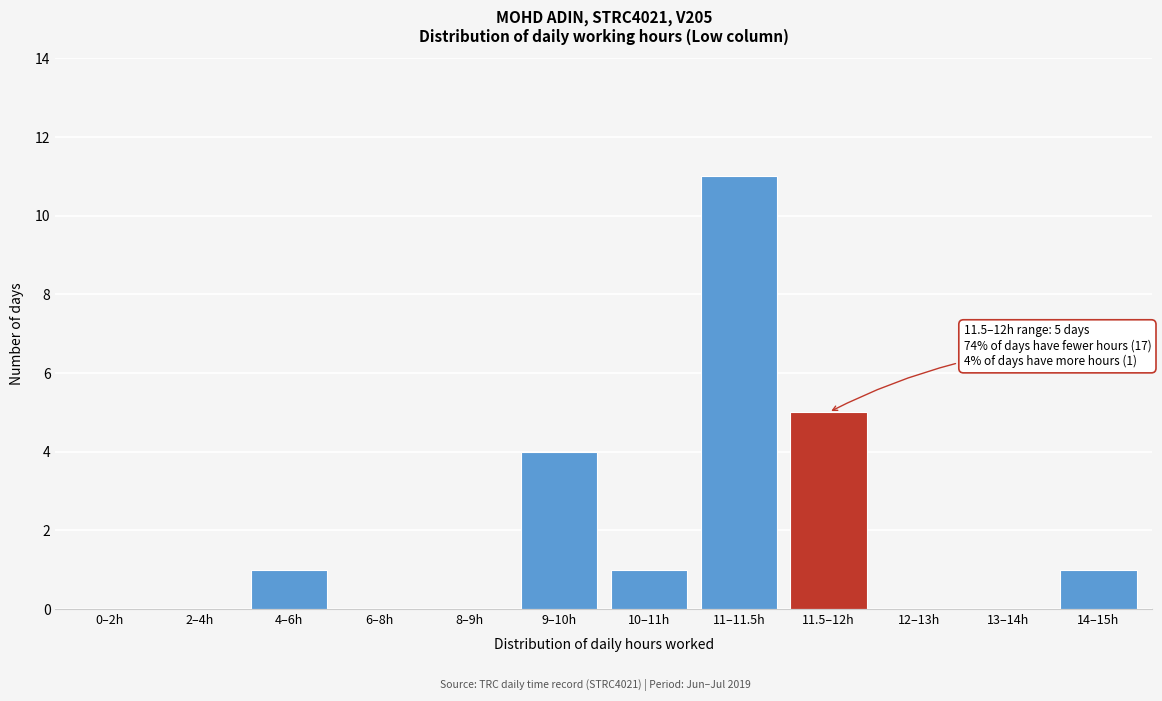

Reading left to right, list all the values displayed in this chart.

0–2h=0	2–4h=0	4–6h=1	6–8h=0	8–9h=0	9–10h=4	10–11h=1	11–11.5h=11	11.5–12h=5	12–13h=0	13–14h=0	14–15h=1